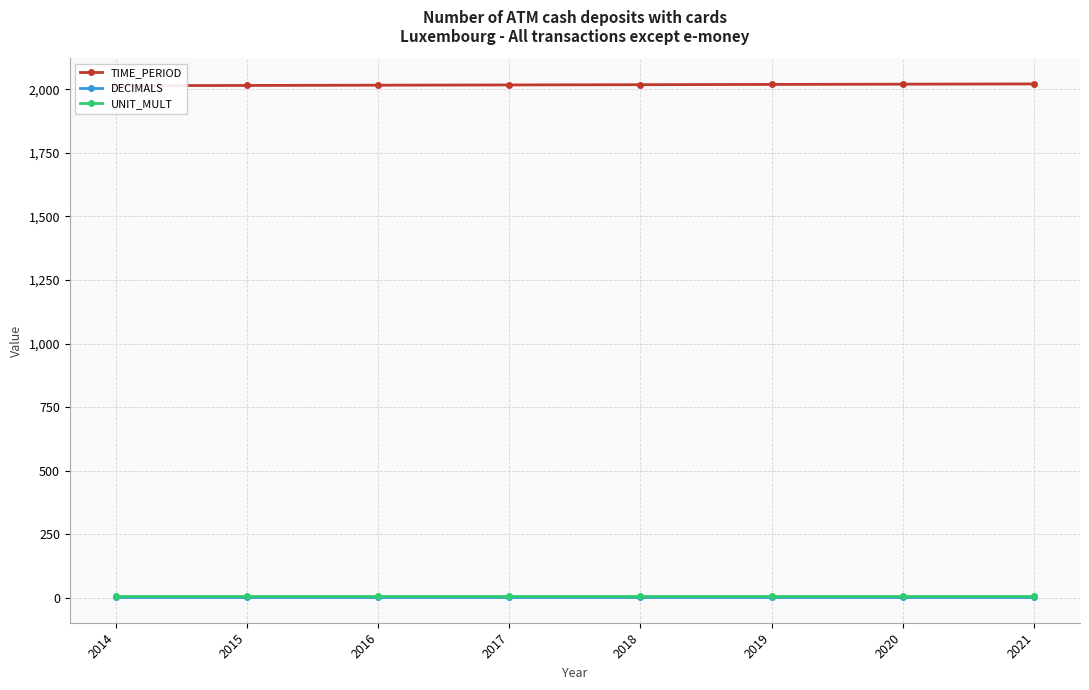

Reading left to right, what are all the values shown in this chart?

TIME_PERIOD: 2014=2014	2015=2015	2016=2016	2017=2017	2018=2018	2019=2019	2020=2020	2021=2021
DECIMALS: 2014=3	2015=3	2016=3	2017=3	2018=3	2019=3	2020=3	2021=3
UNIT_MULT: 2014=6	2015=6	2016=6	2017=6	2018=6	2019=6	2020=6	2021=6